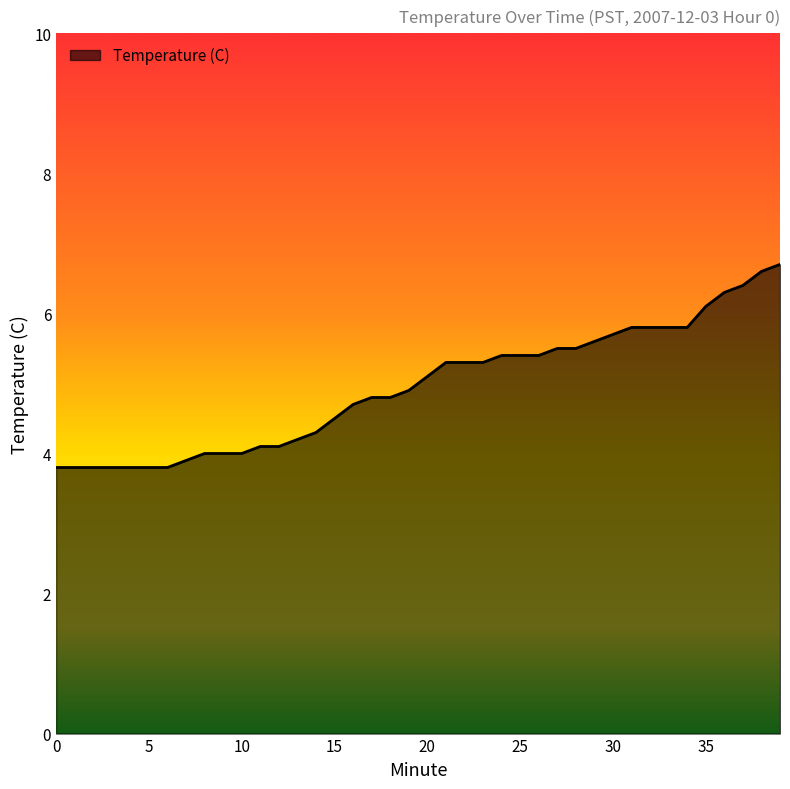

What is the maximum value shown in the chart?

6.7